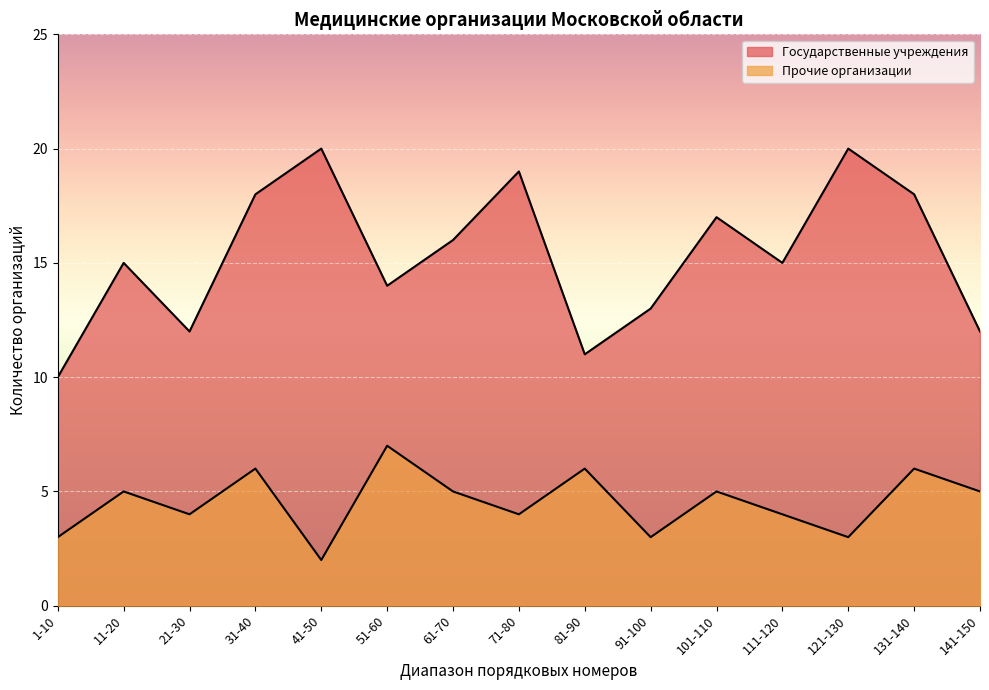

What is the value of the Прочие организации point at the 14th from the left?

6